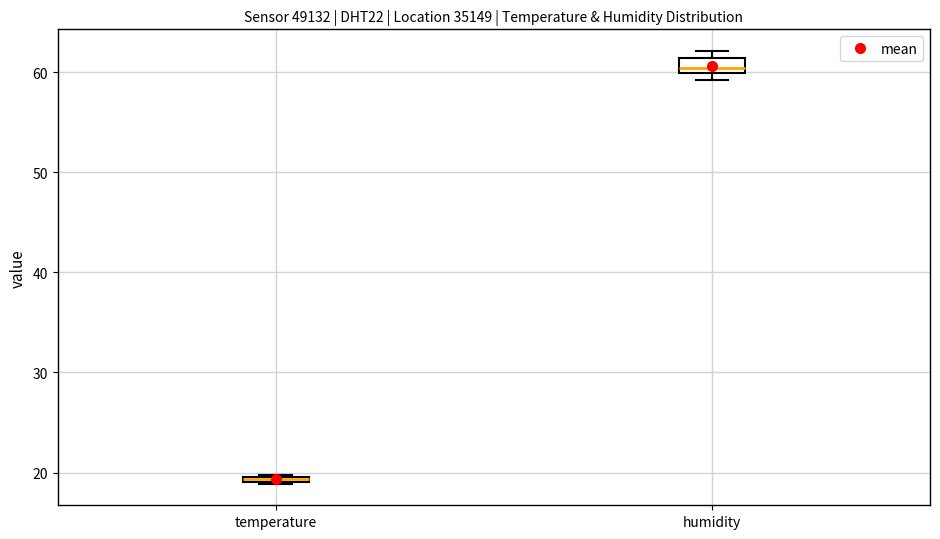

Which box's median line is the lowest?

temperature